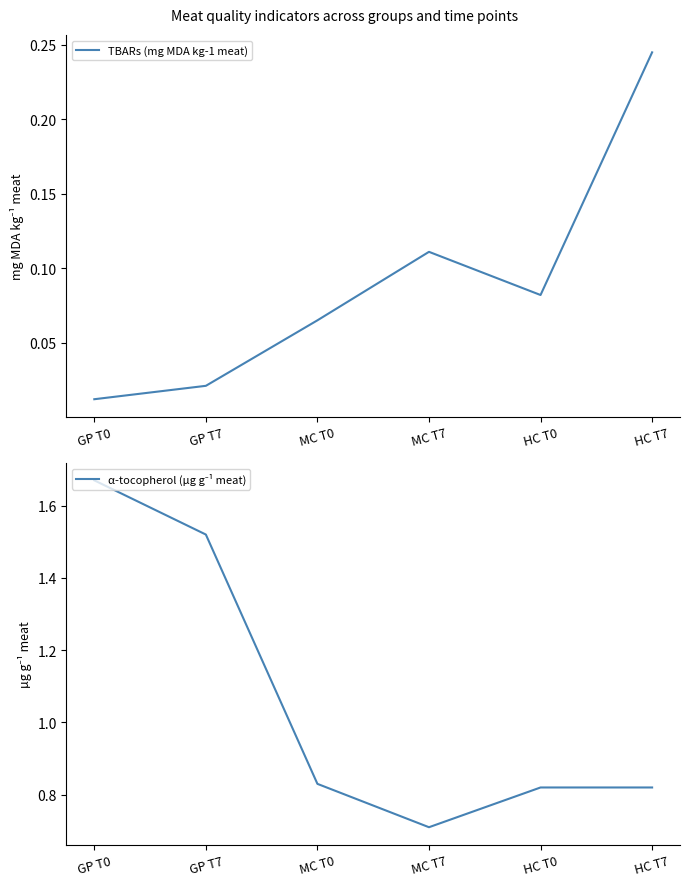

Which series has the largest range (max minus min)?

α-tocopherol (µg g⁻¹ meat)